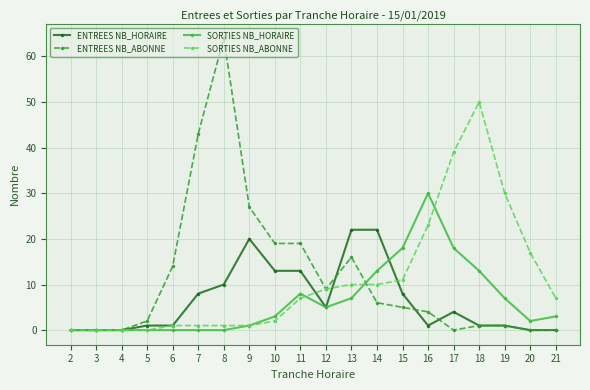

The SORTIES NB_ABONNE series shows 0 at 3. True or false?

True